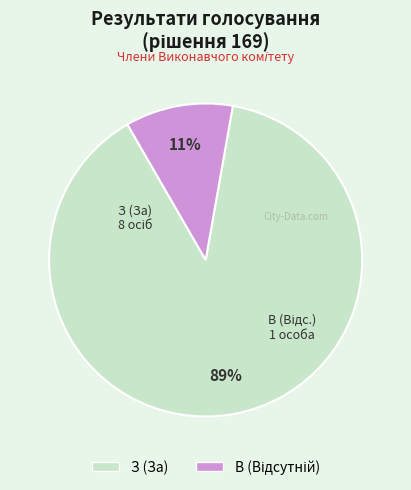

Count the number of slices in the pie.

2